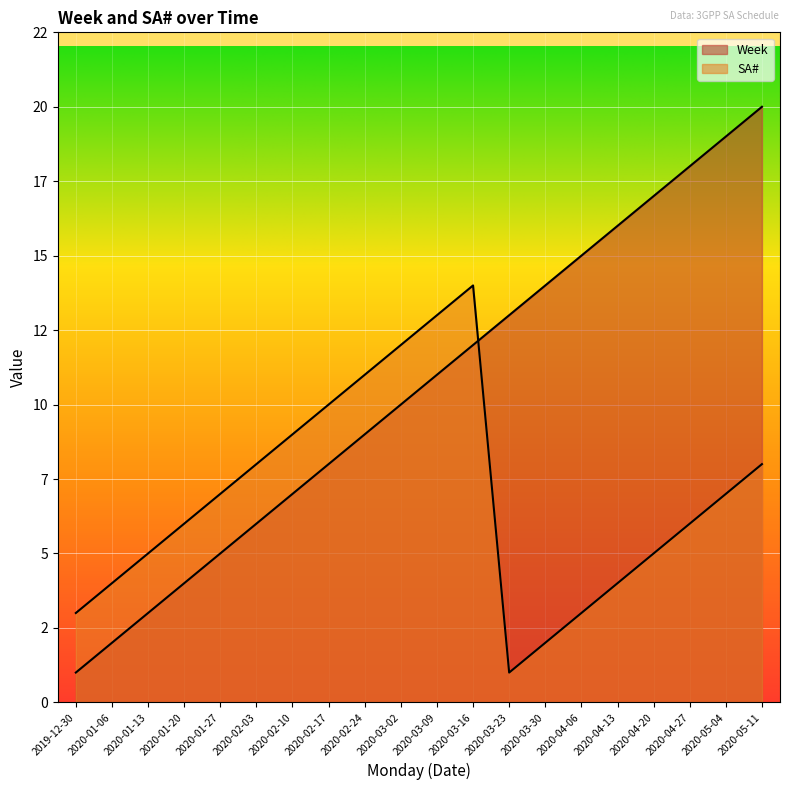

How many data points in Week are less than 11?

10